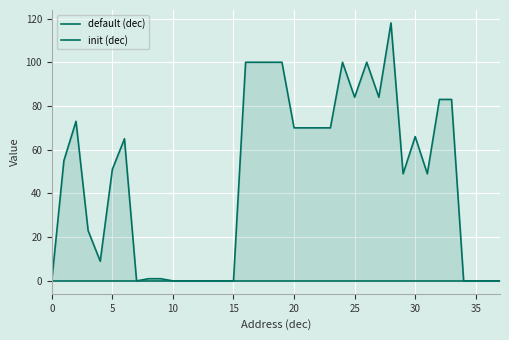

Rank the series by their average value, from lowest to highest.

default (dec), init (dec)